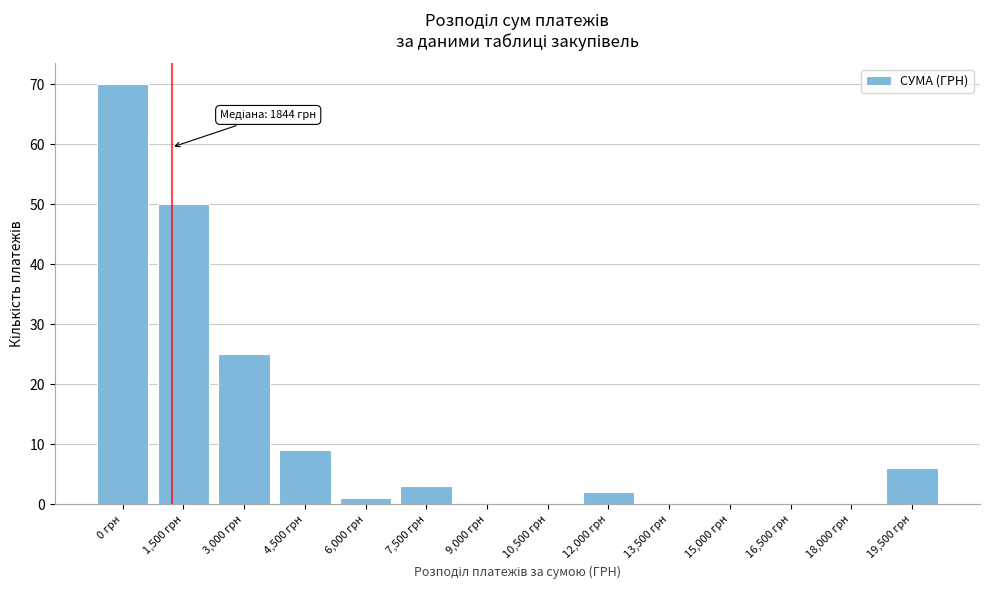

Reading right to left, what are all the values shown in this chart?

19,500 грн=6	18,000 грн=0	16,500 грн=0	15,000 грн=0	13,500 грн=0	12,000 грн=2	10,500 грн=0	9,000 грн=0	7,500 грн=3	6,000 грн=1	4,500 грн=9	3,000 грн=25	1,500 грн=50	0 грн=70